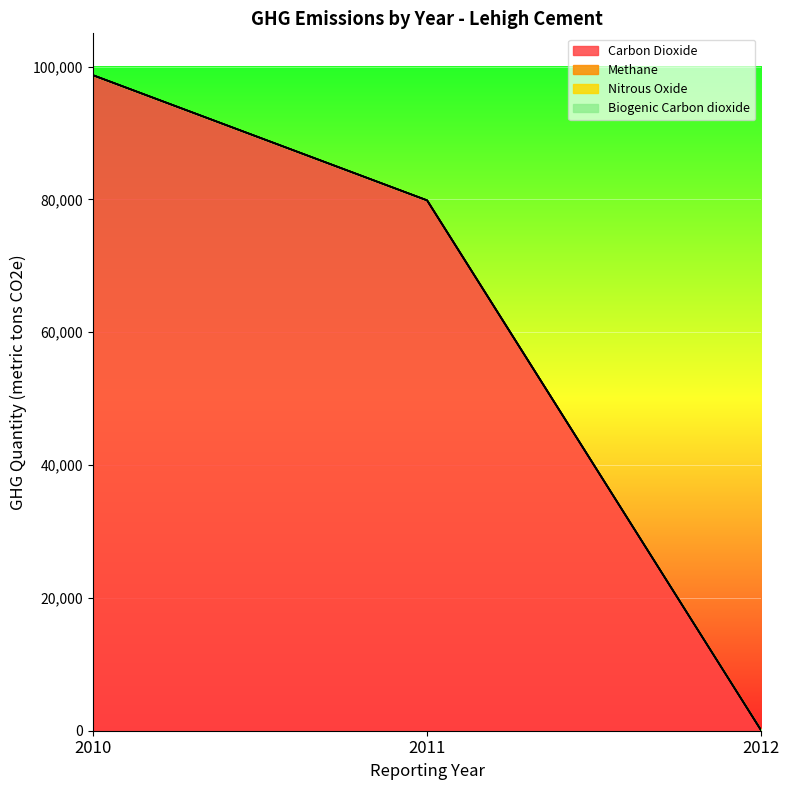

List the labels in order of Carbon Dioxide value, smallest first.

2012, 2011, 2010